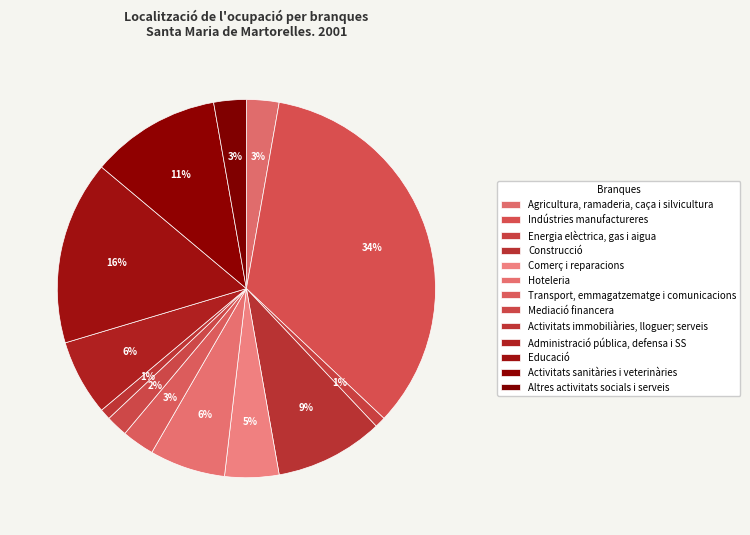

Count the number of slices in the pie.

13